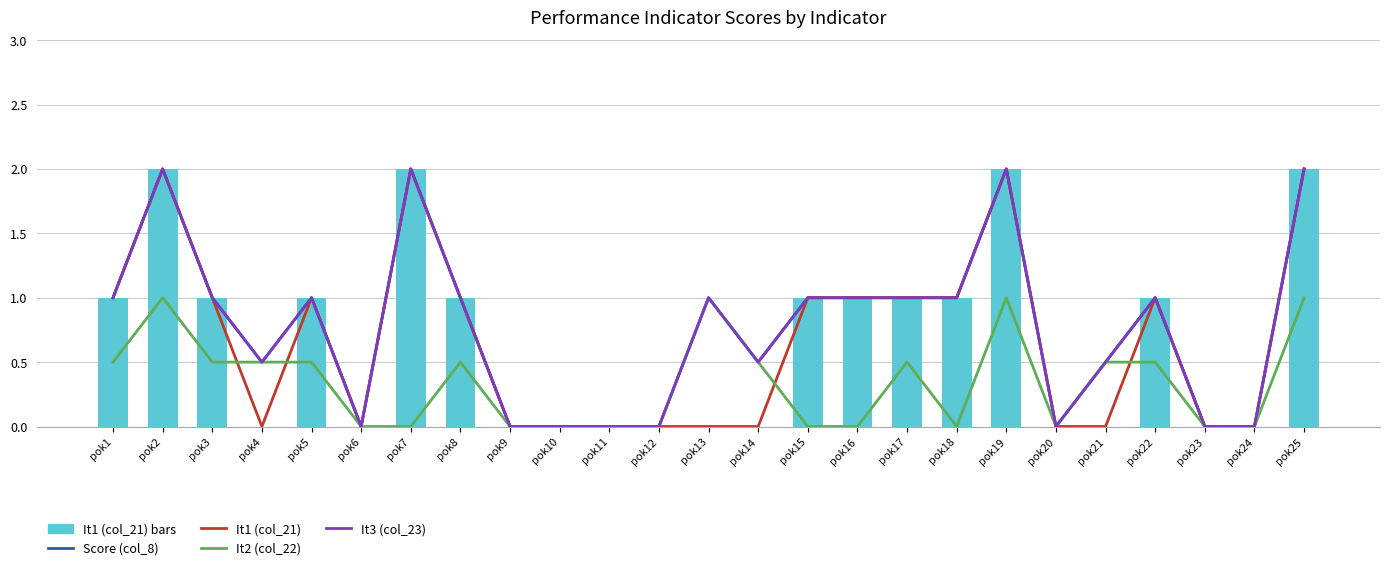

How many values in It1 (col_21) bars are above zero?

13